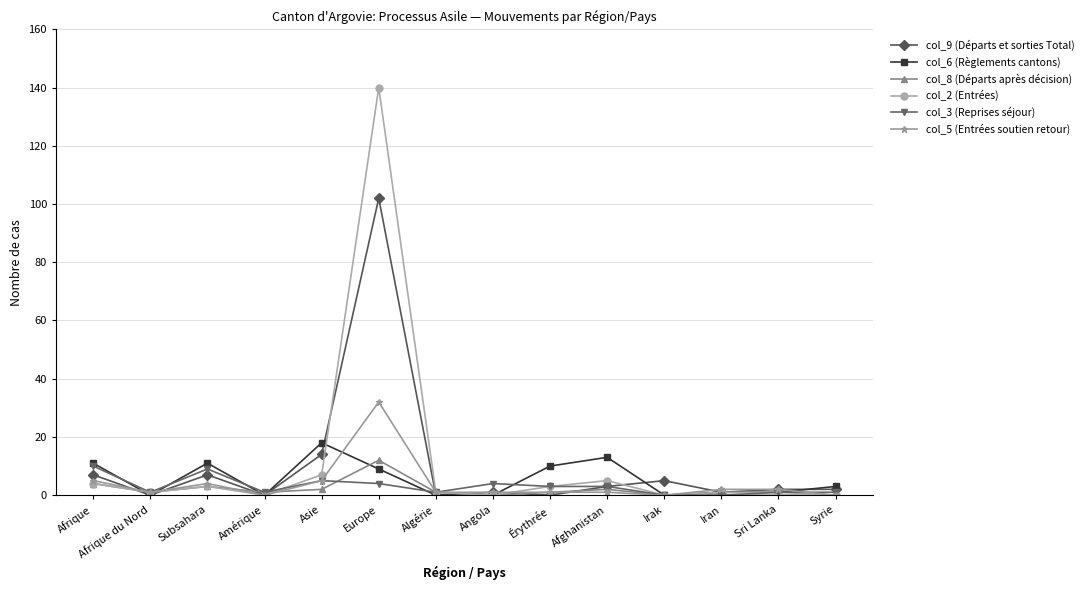

Is it true that col_8 (Départs après décision) equals 12 at Europe?

True